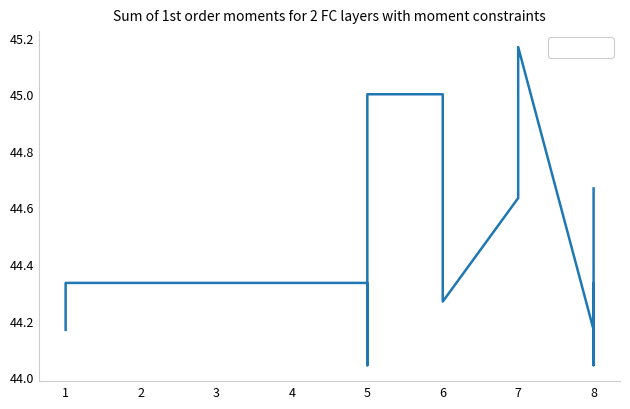

Reading left to right, extract all data points from this chart.

44.2	44.3	44.3	44.0	44.2	44.3	44.7	44.7	44.7	45.0	45.0	44.7	44.5	44.3	44.6	44.8	45.2	44.2	44.3	44.3	44.0	44.2	44.3	44.7